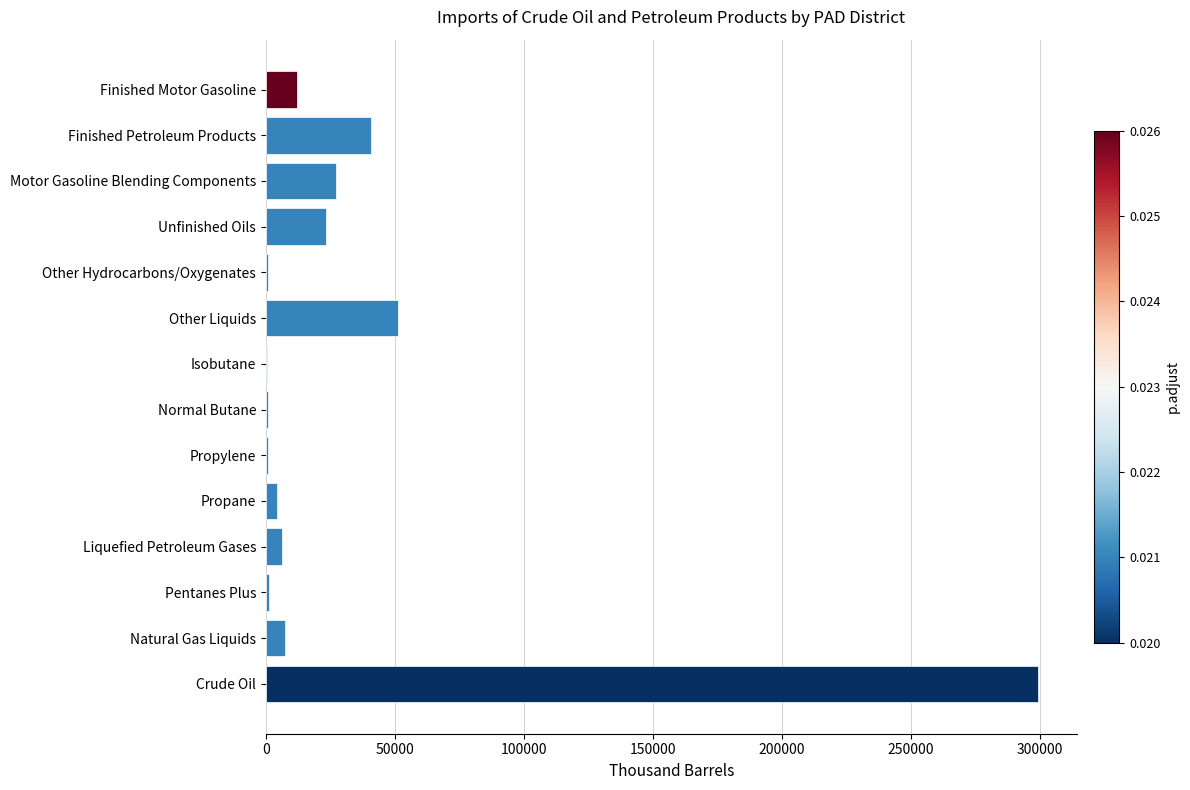

Which label corresponds to the largest value in the chart?

Crude Oil